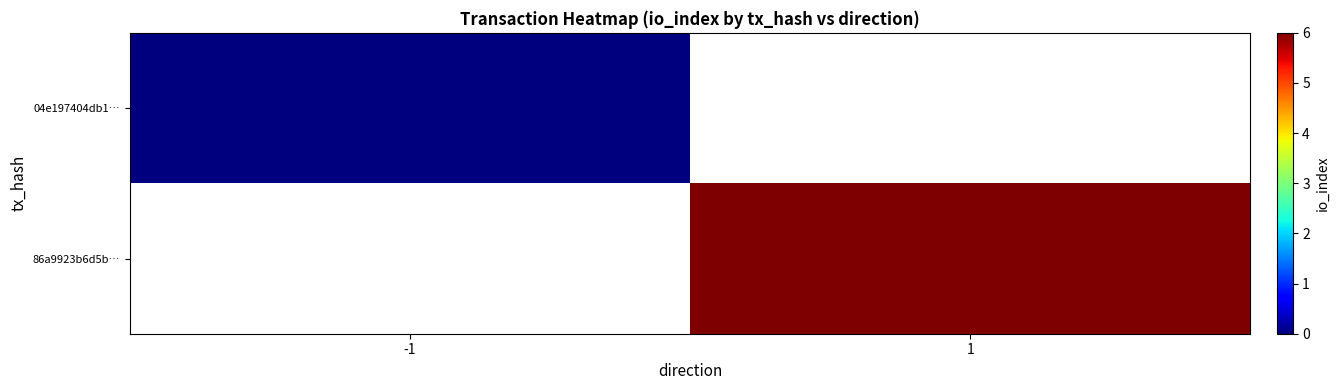

True or false: 86a9923b6d5b… has a value of 3.6 at 1.

False